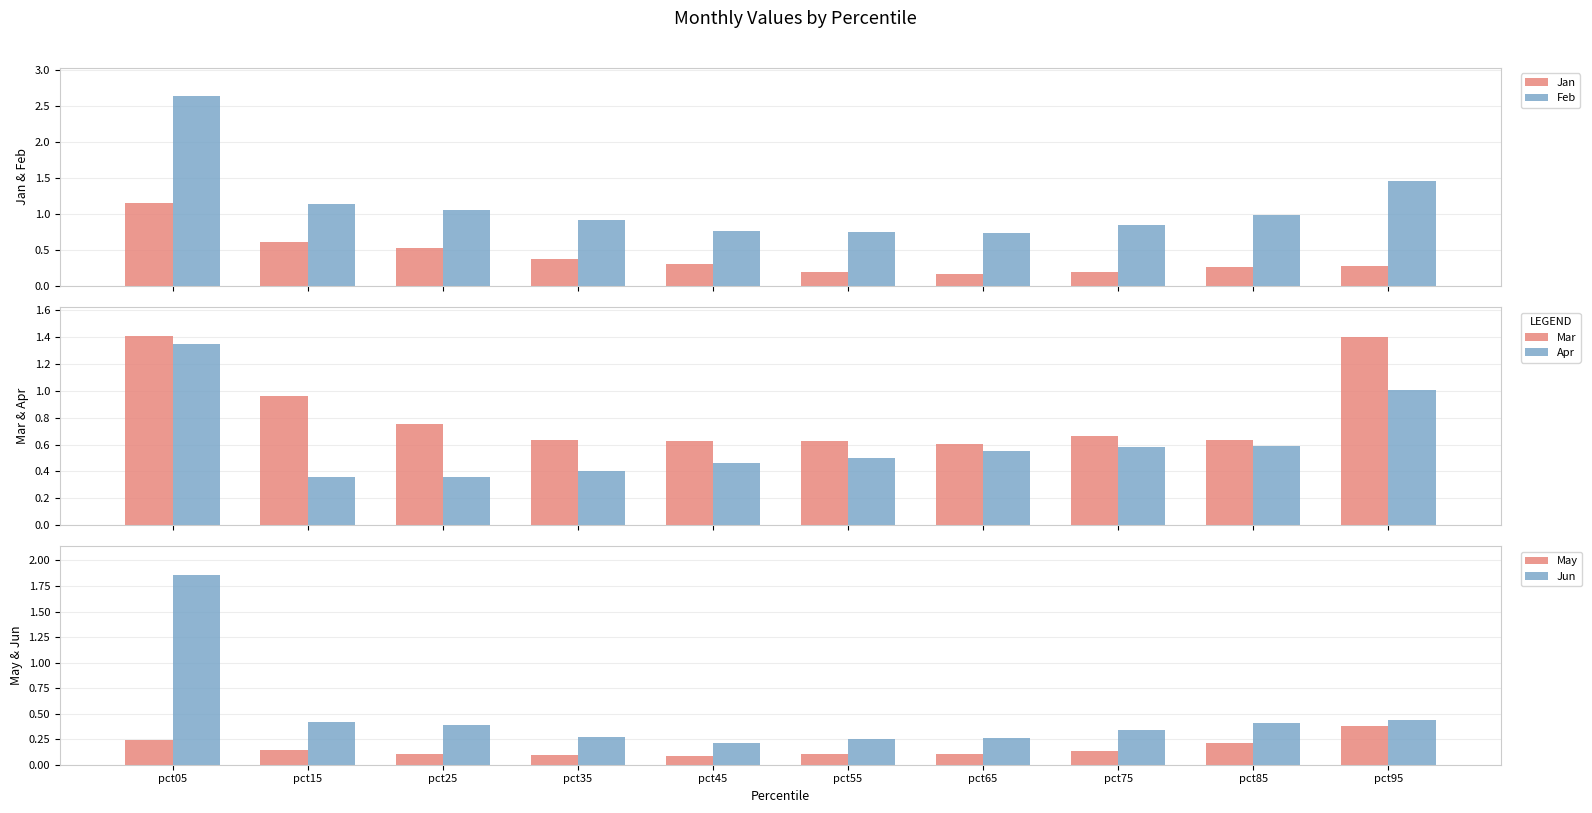

At which category is the sum across all series the highest?

pct05